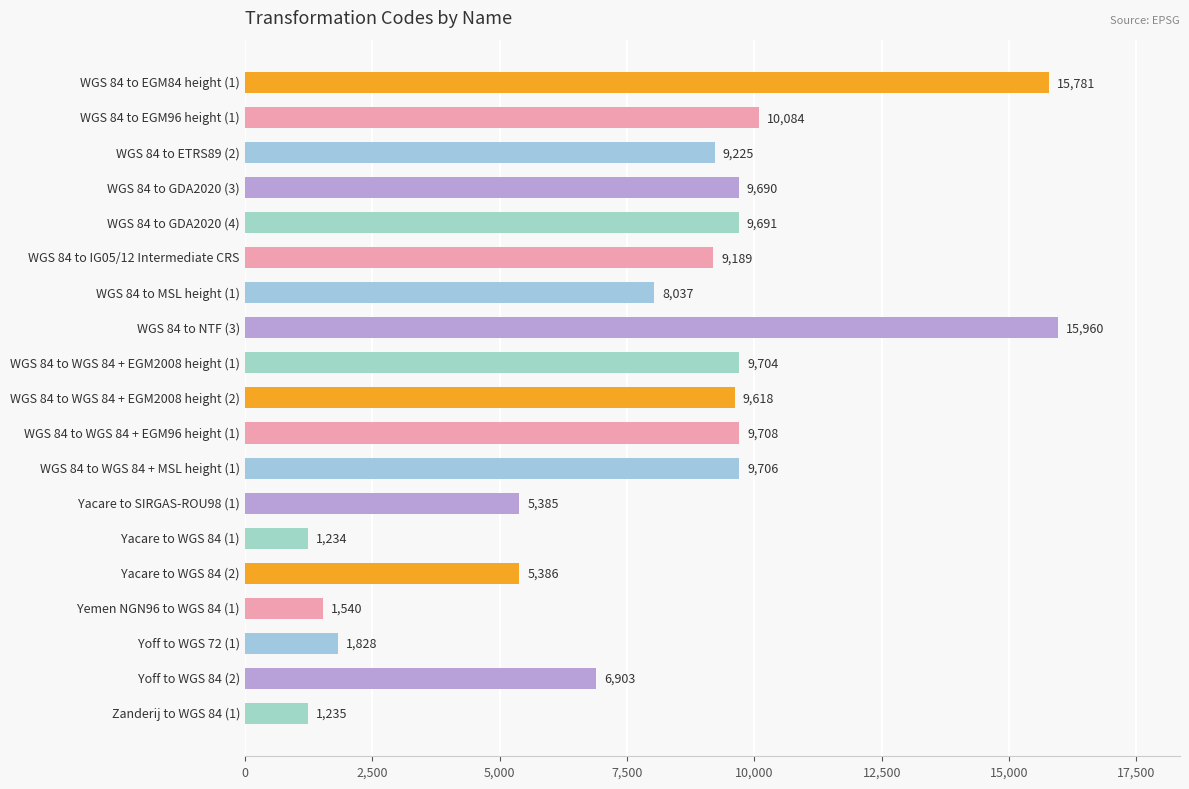

What is the average value?

7890